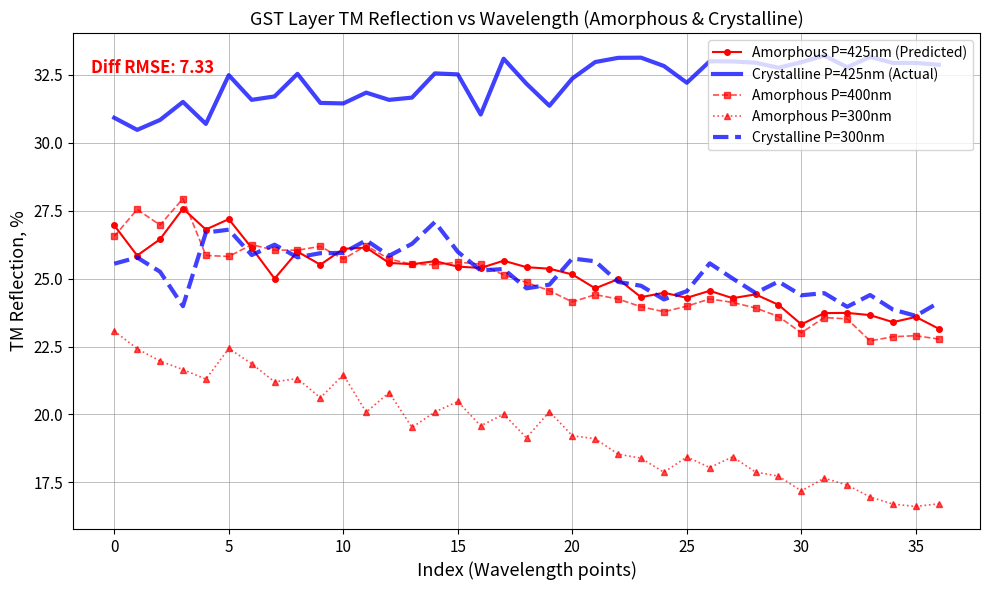

True or false: Amorphous P=425nm (Predicted) has more than 1 points higher than both neighbors.

True